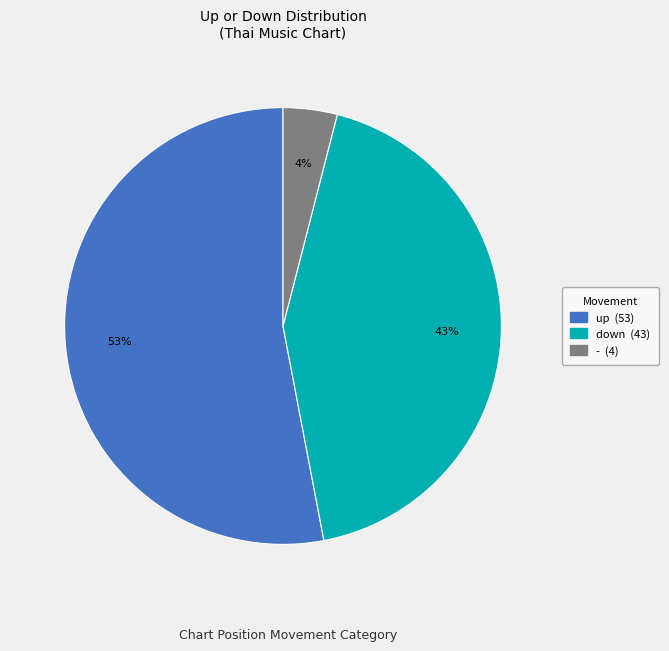

The up slice represents 45% of the pie. True or false?

False